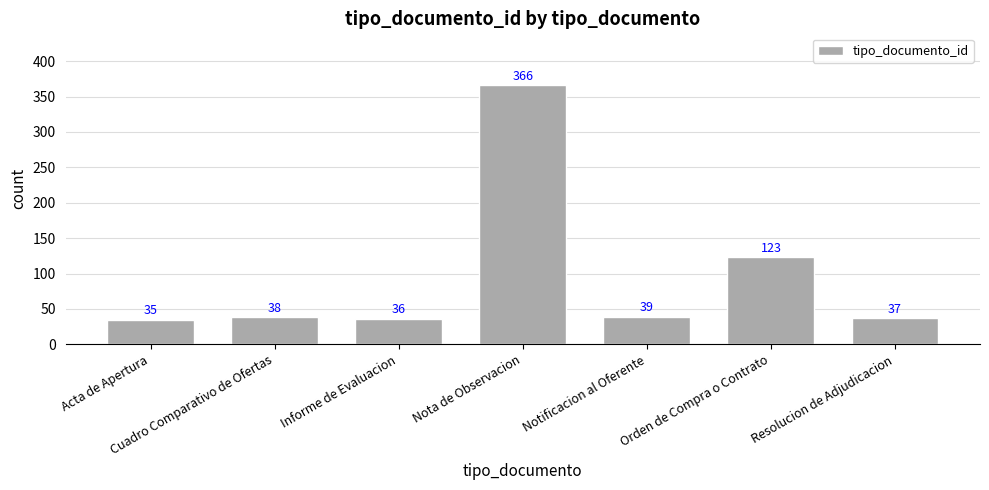

Between Informe de Evaluacion and Orden de Compra o Contrato, which is larger?

Orden de Compra o Contrato